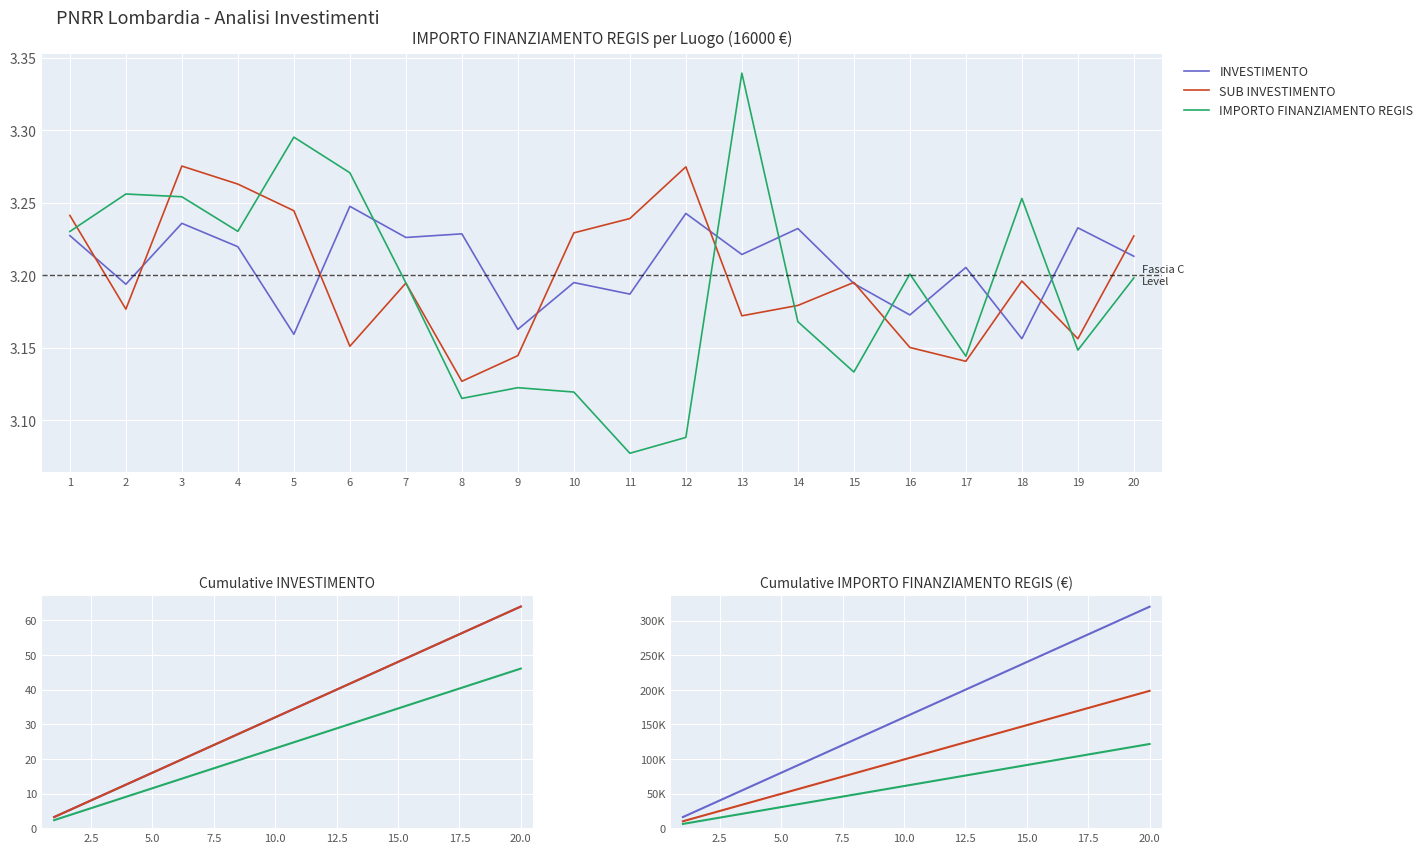

What is the difference between the highest and lowest values at 19?

303939.2